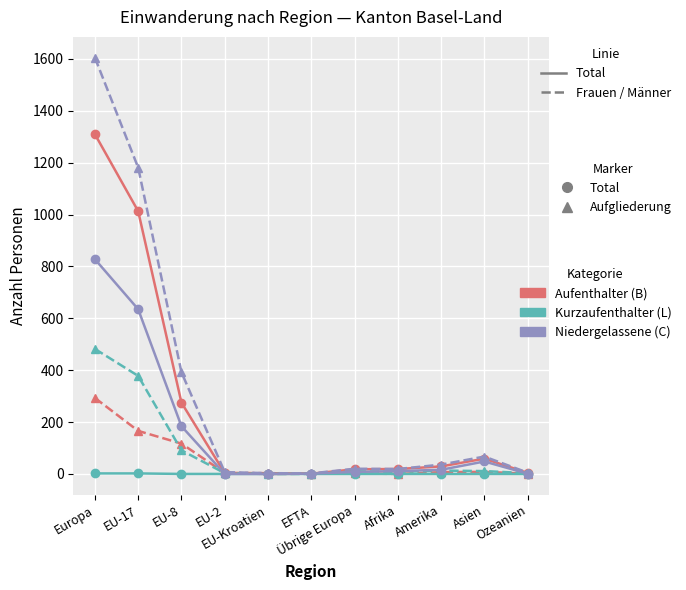

What is the greatest value displayed?

1605